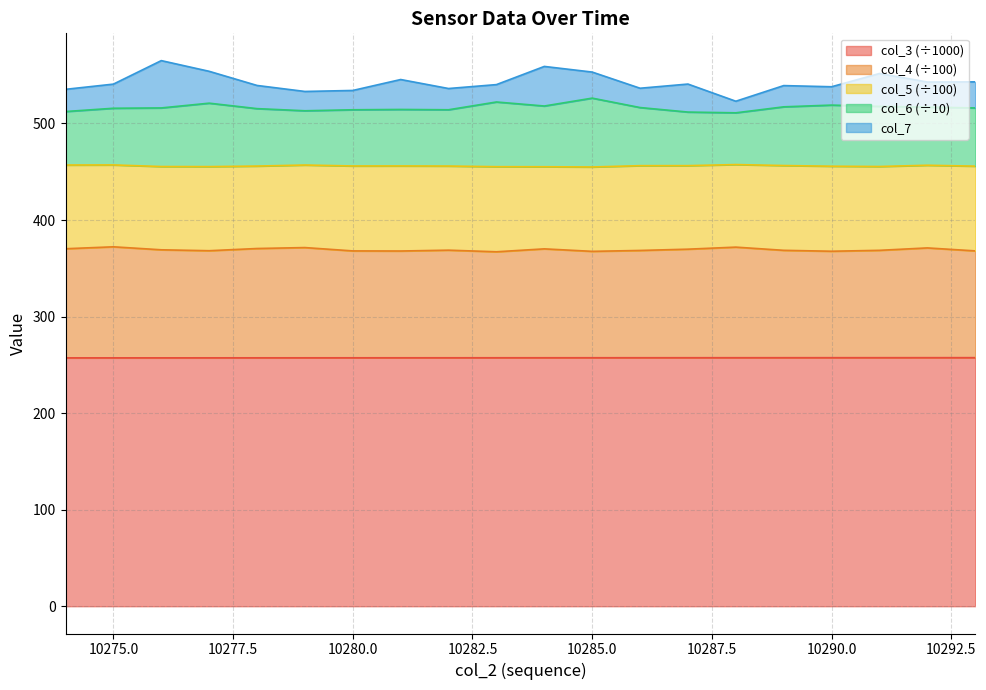

What is the highest value of the col_3 (÷1000) series?

257.4